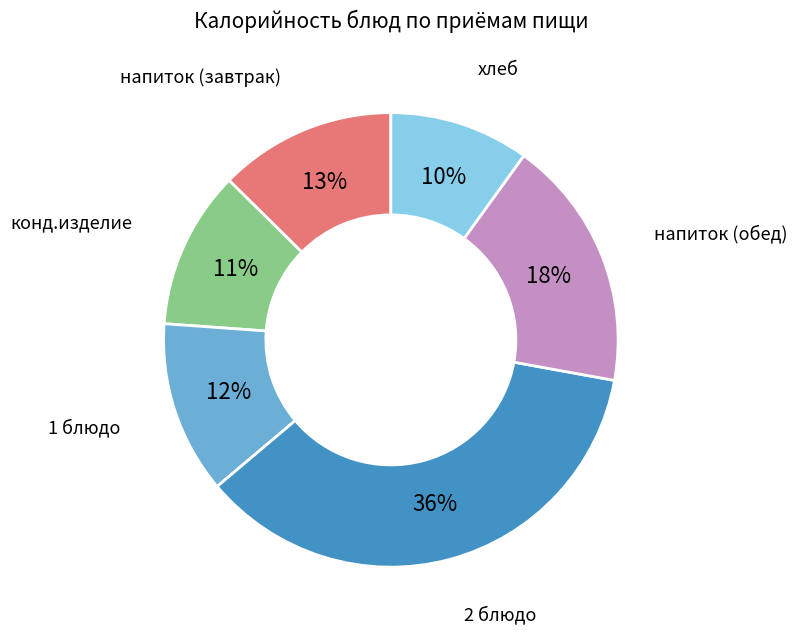

Does конд.изделие represent more than half of the total?

No